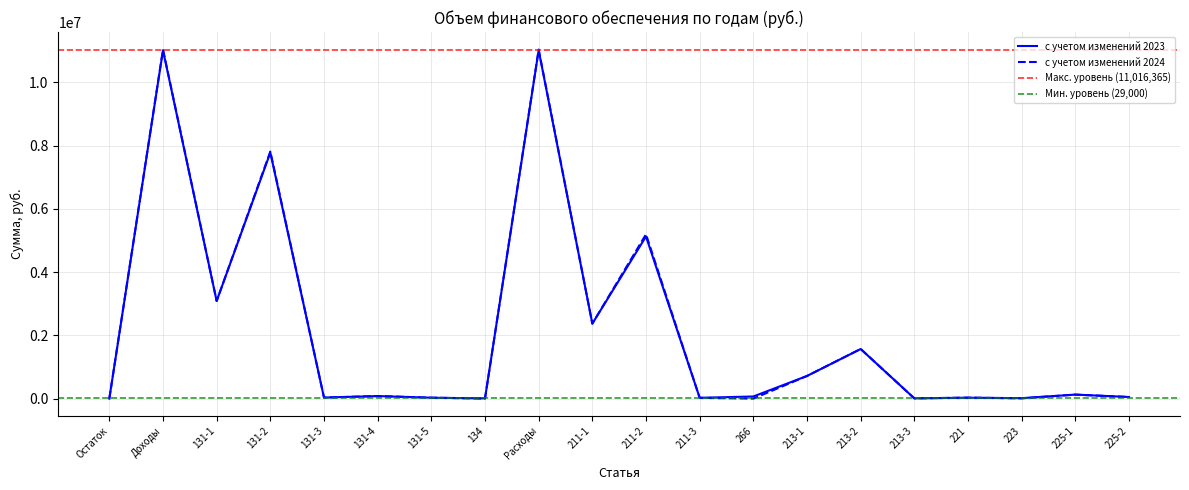

How many values in с учетом изменений 2023 are above zero?

19